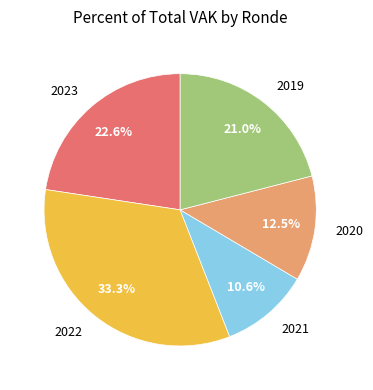

Rank the categories by value from highest to lowest.

2022, 2023, 2019, 2020, 2021